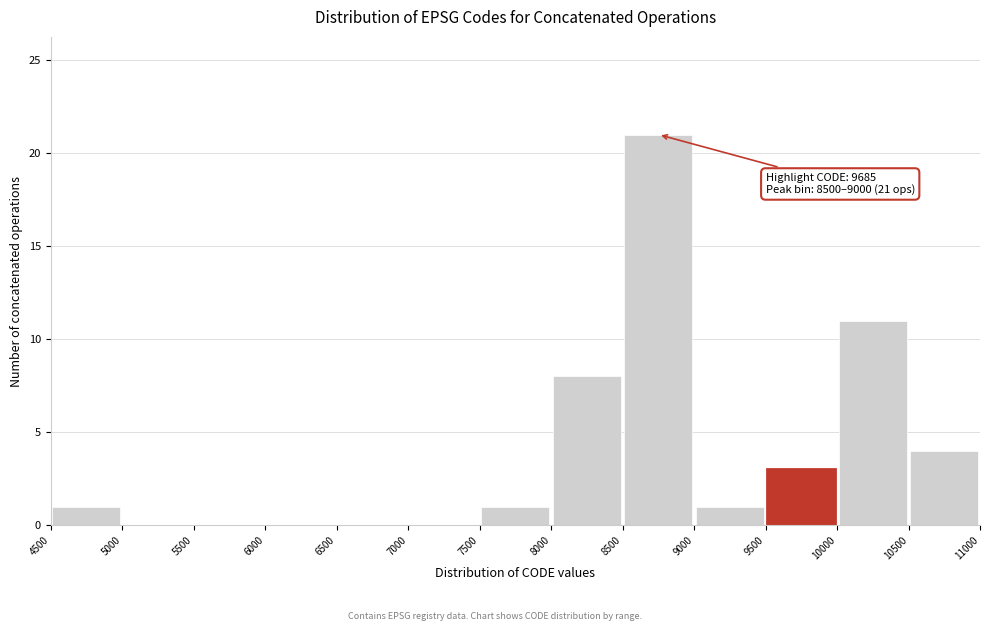

Which range on the x-axis has the tallest bar?

8500 to 9000